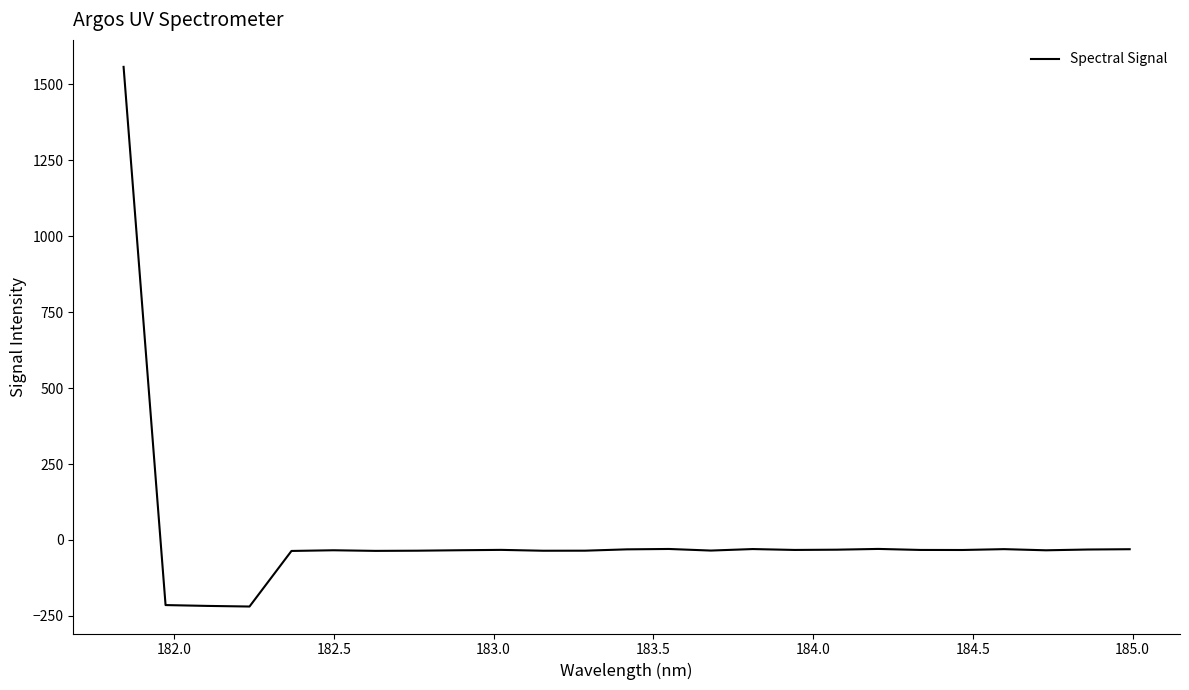

What is the difference between the maximum and minimum values?

1777.2